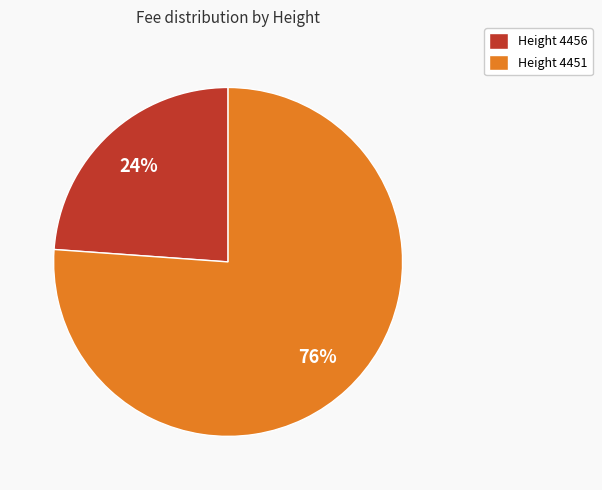

To the nearest percent, what percentage of the pie is Height 4456?

24%